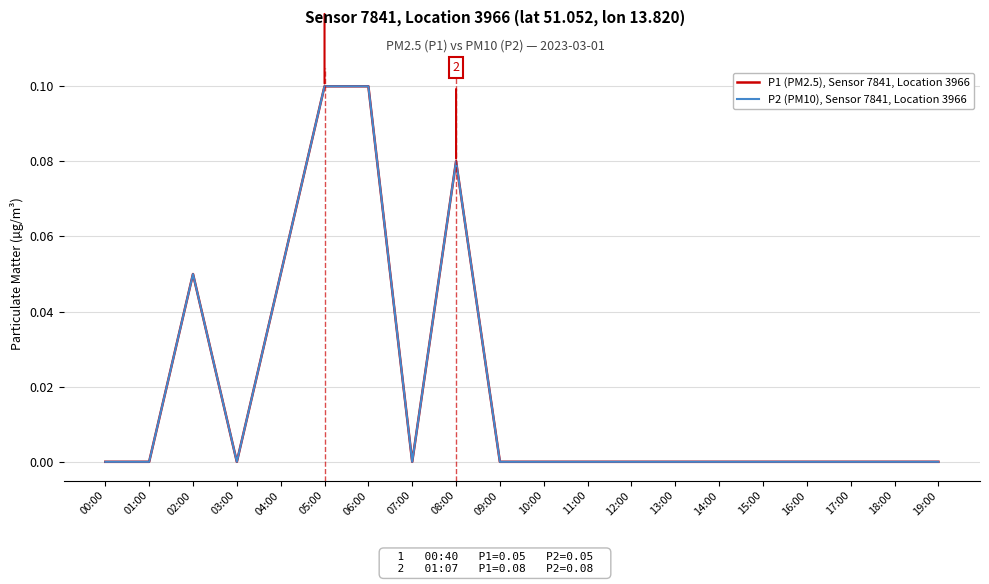

Does the chart have visible grid lines?

Yes